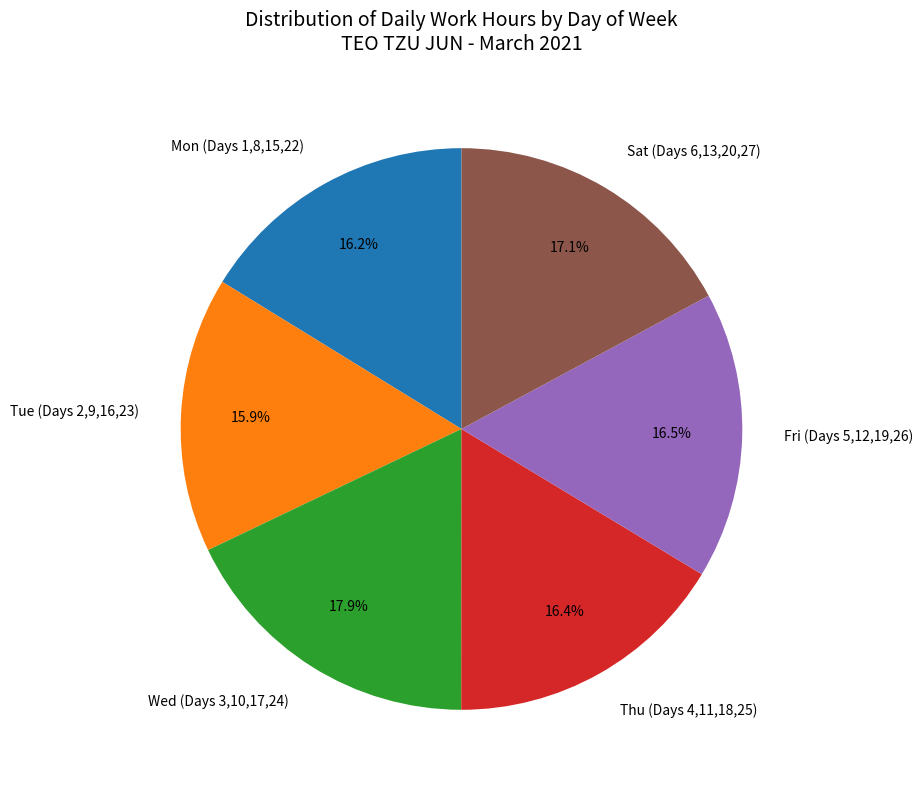

What is the total percentage of Fri (Days 5,12,19,26) and Tue (Days 2,9,16,23)?

32.4%